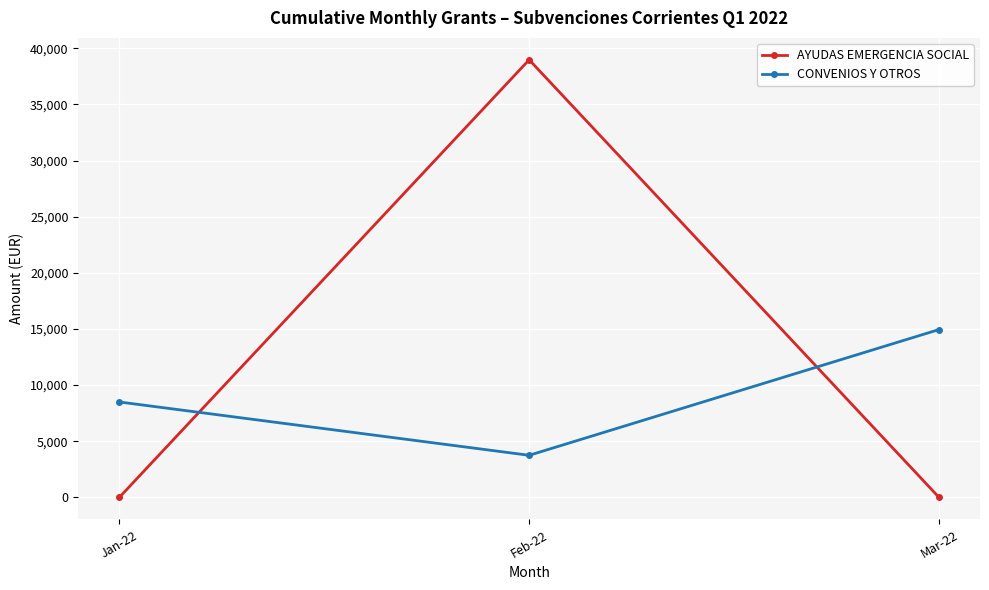

List the labels in order of CONVENIOS Y OTROS value, smallest first.

Feb-22, Jan-22, Mar-22